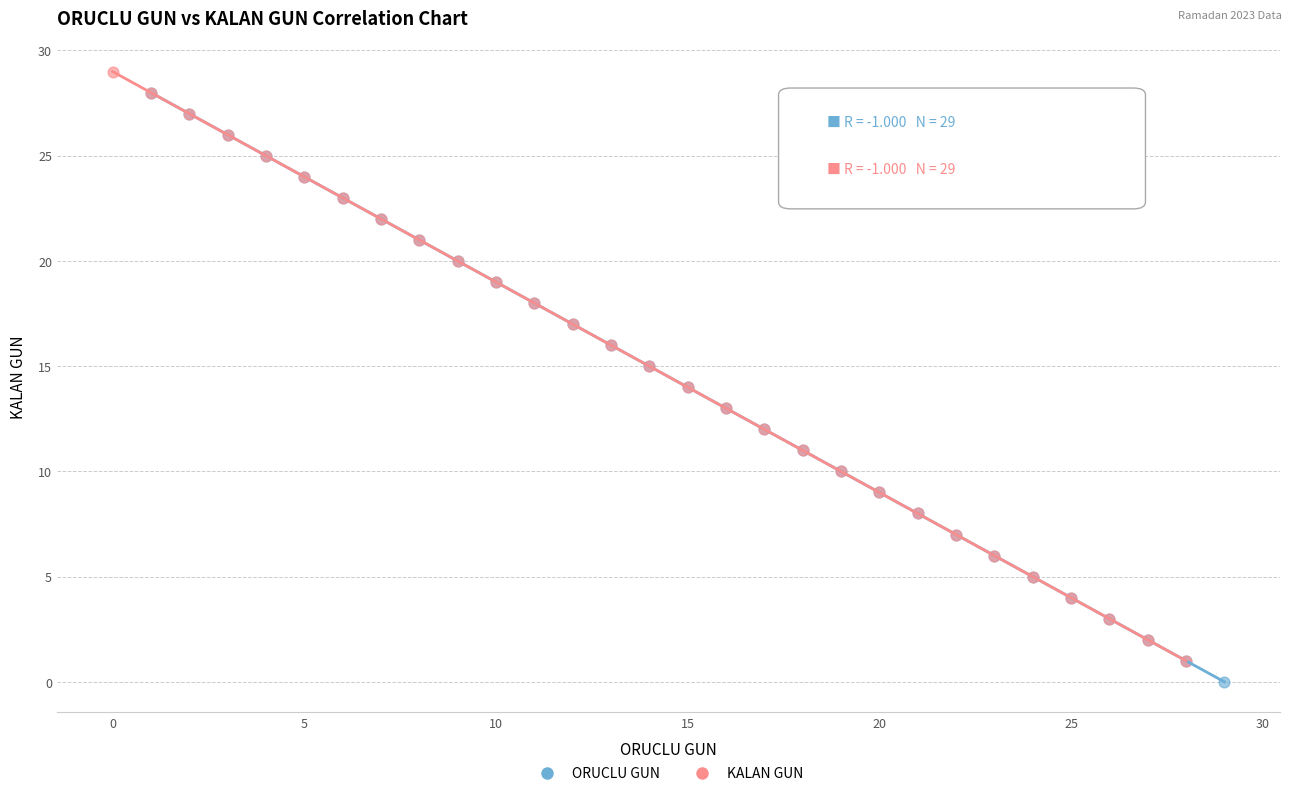

What are all the series names shown in the legend?

ORUCLU GUN, KALAN GUN